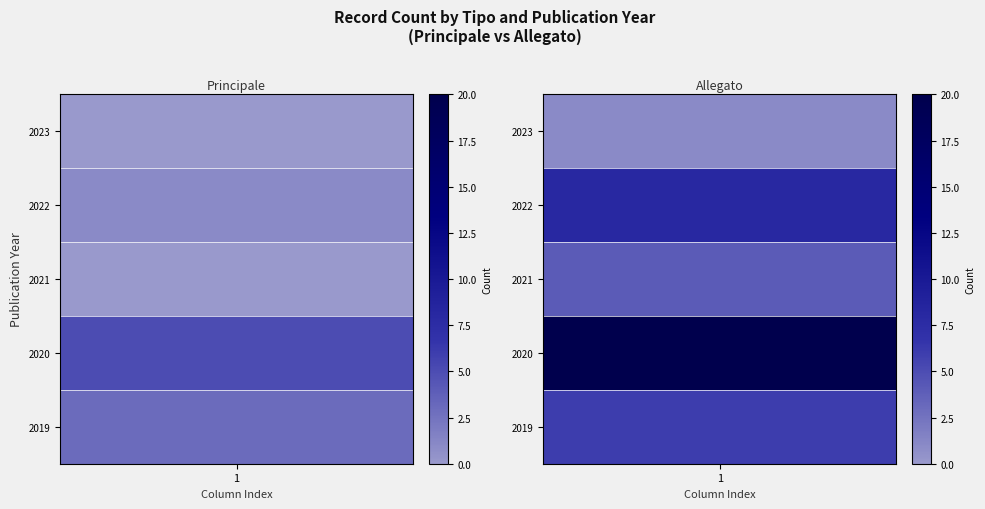

Which category has the highest value in the Allegato series?

2020